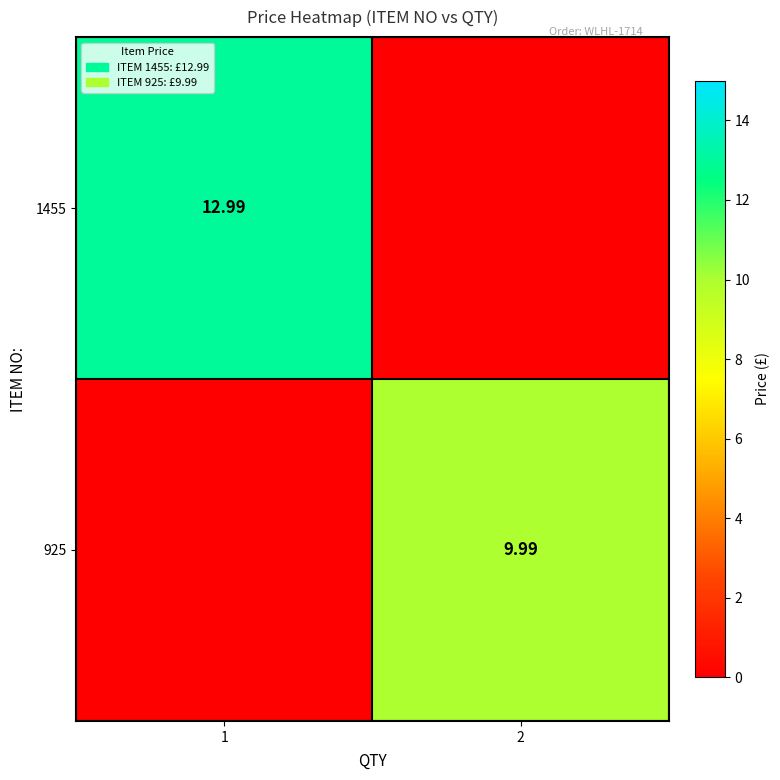

Between 2 and 1, which is larger?

1